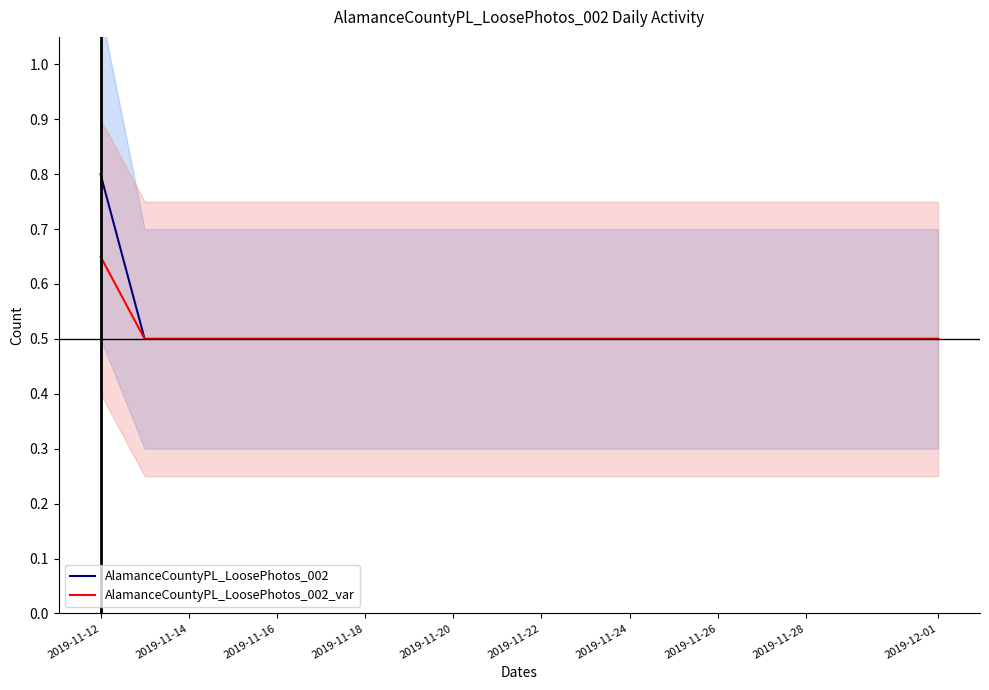

Count the number of categories in the chart.

20